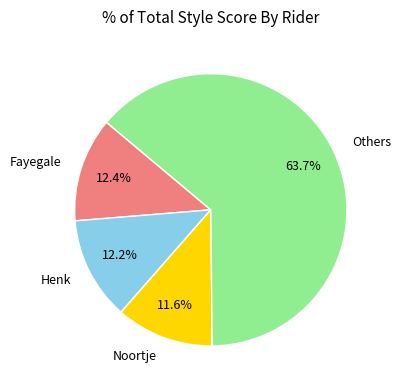

What is the largest slice in the pie chart?

Others